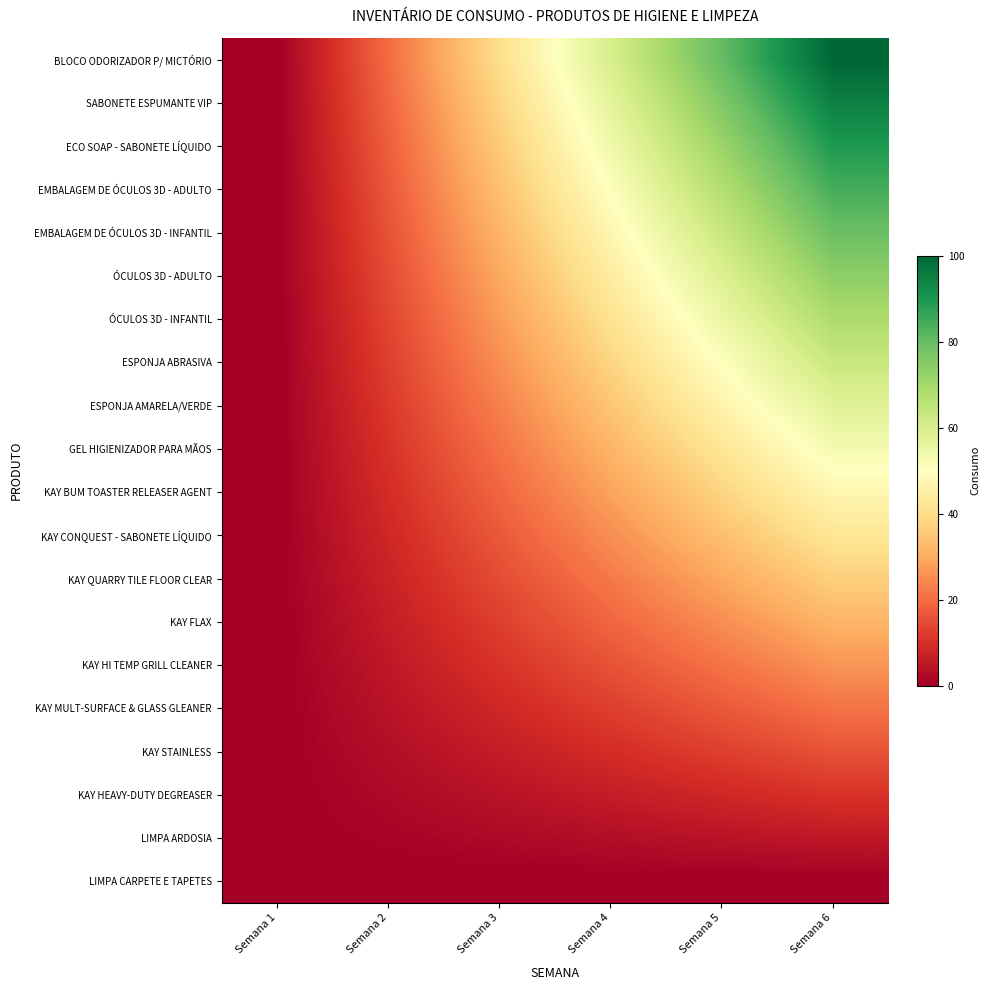

Rank the series by their maximum value, from highest to lowest.

BLOCO ODORIZADOR P/ MICTÓRIO, SABONETE ESPUMANTE VIP, ECO SOAP - SABONETE LÍQUIDO, EMBALAGEM DE ÓCULOS 3D - ADULTO, EMBALAGEM DE ÓCULOS 3D - INFANTIL, ÓCULOS 3D - ADULTO, ÓCULOS 3D - INFANTIL, ESPONJA ABRASIVA, ESPONJA AMARELA/VERDE, GEL HIGIENIZADOR PARA MÃOS, KAY BUM TOASTER RELEASER AGENT, KAY CONQUEST - SABONETE LÍQUIDO, KAY QUARRY TILE FLOOR CLEAR, KAY FLAX, KAY HI TEMP GRILL CLEANER, KAY MULT-SURFACE & GLASS GLEANER, KAY STAINLESS, KAY HEAVY-DUTY DEGREASER, LIMPA ARDOSIA, LIMPA CARPETE E TAPETES